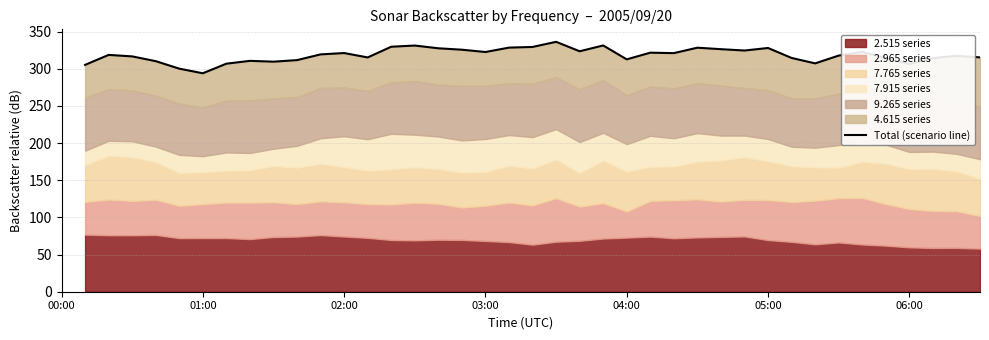

Is it true that the value at 14 is 329.6?

True